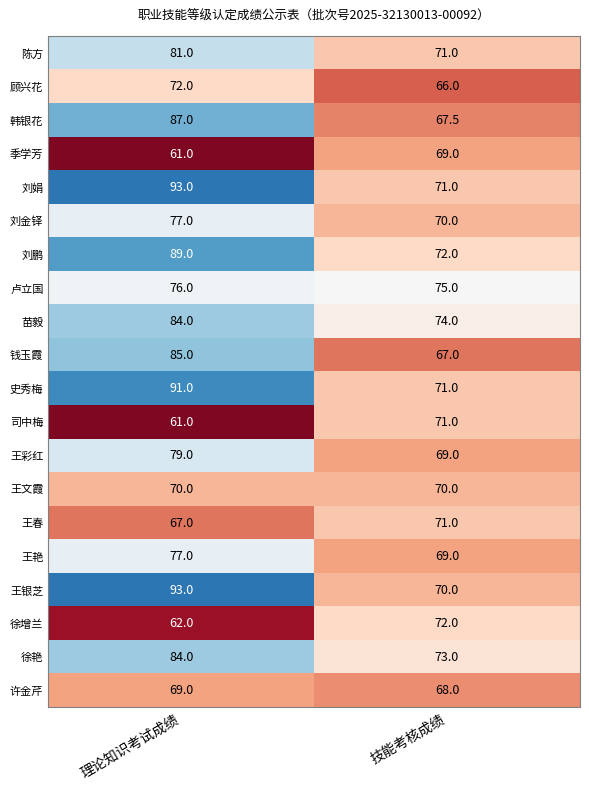

List the labels in order of 许金芹 value, largest first.

理论知识考试成绩, 技能考核成绩